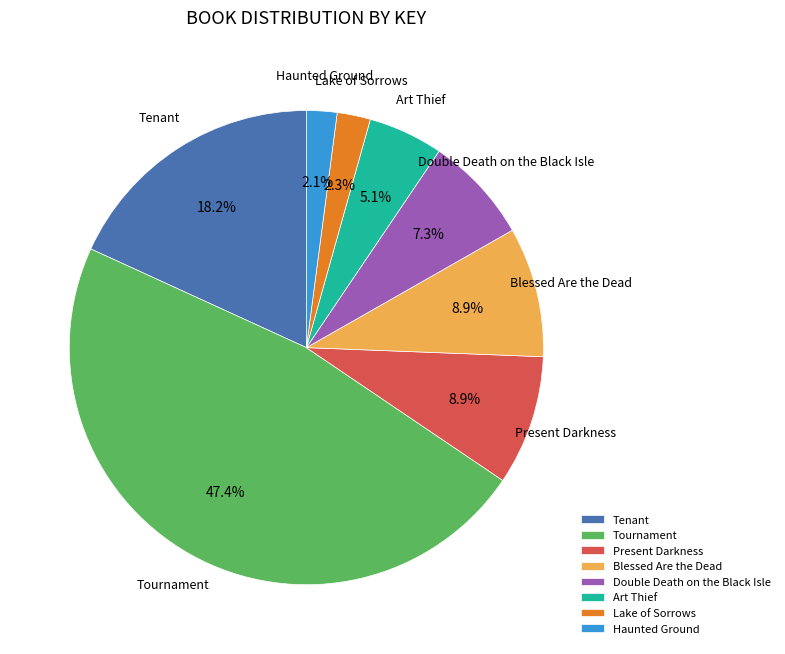

Does Present Darkness account for over 50% of the chart?

No